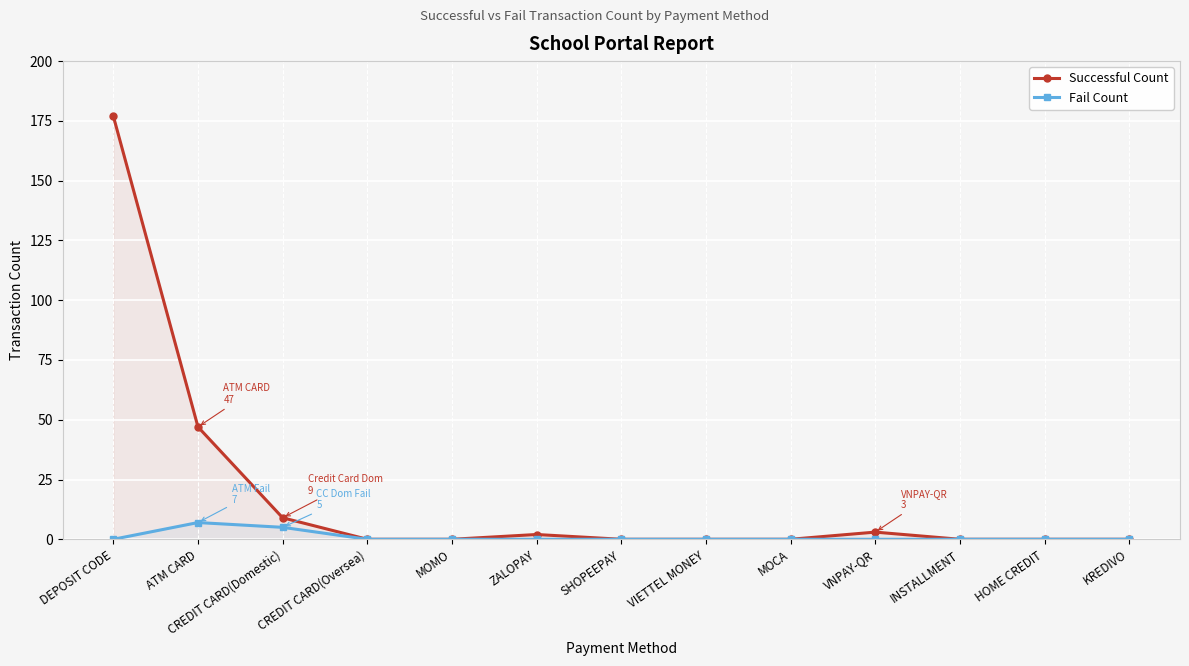

The Fail Count series shows 0 at HOME CREDIT. True or false?

True